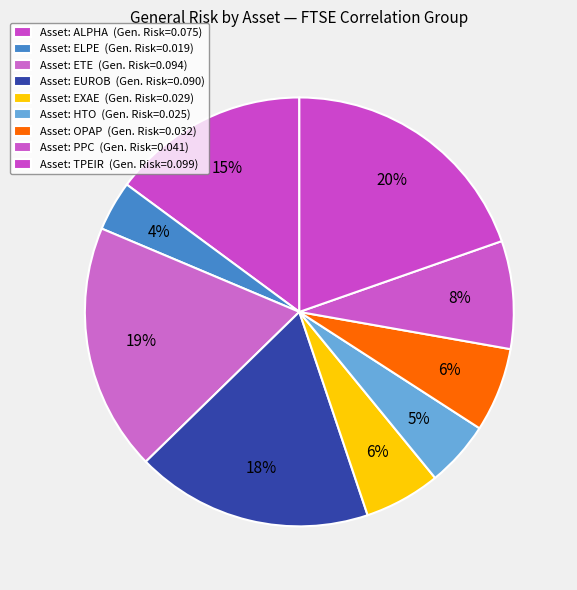

Which slice is the largest?

TPEIR